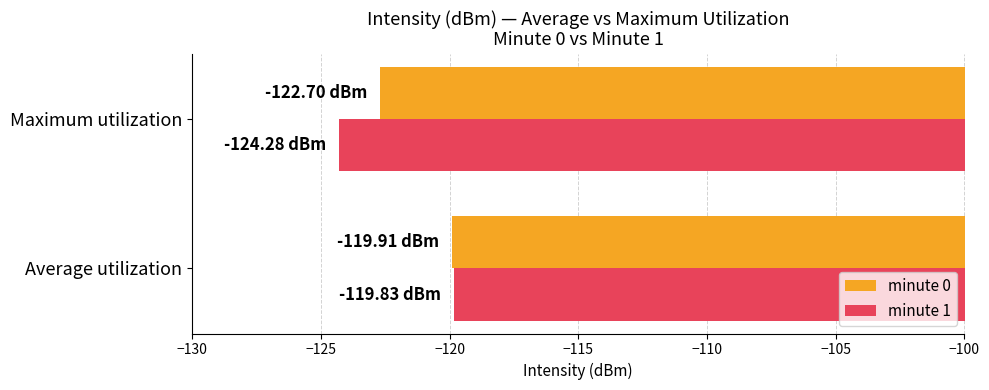

Is the value of minute 0 at Maximum utilization greater than the value of minute 1 at Maximum utilization?

Yes